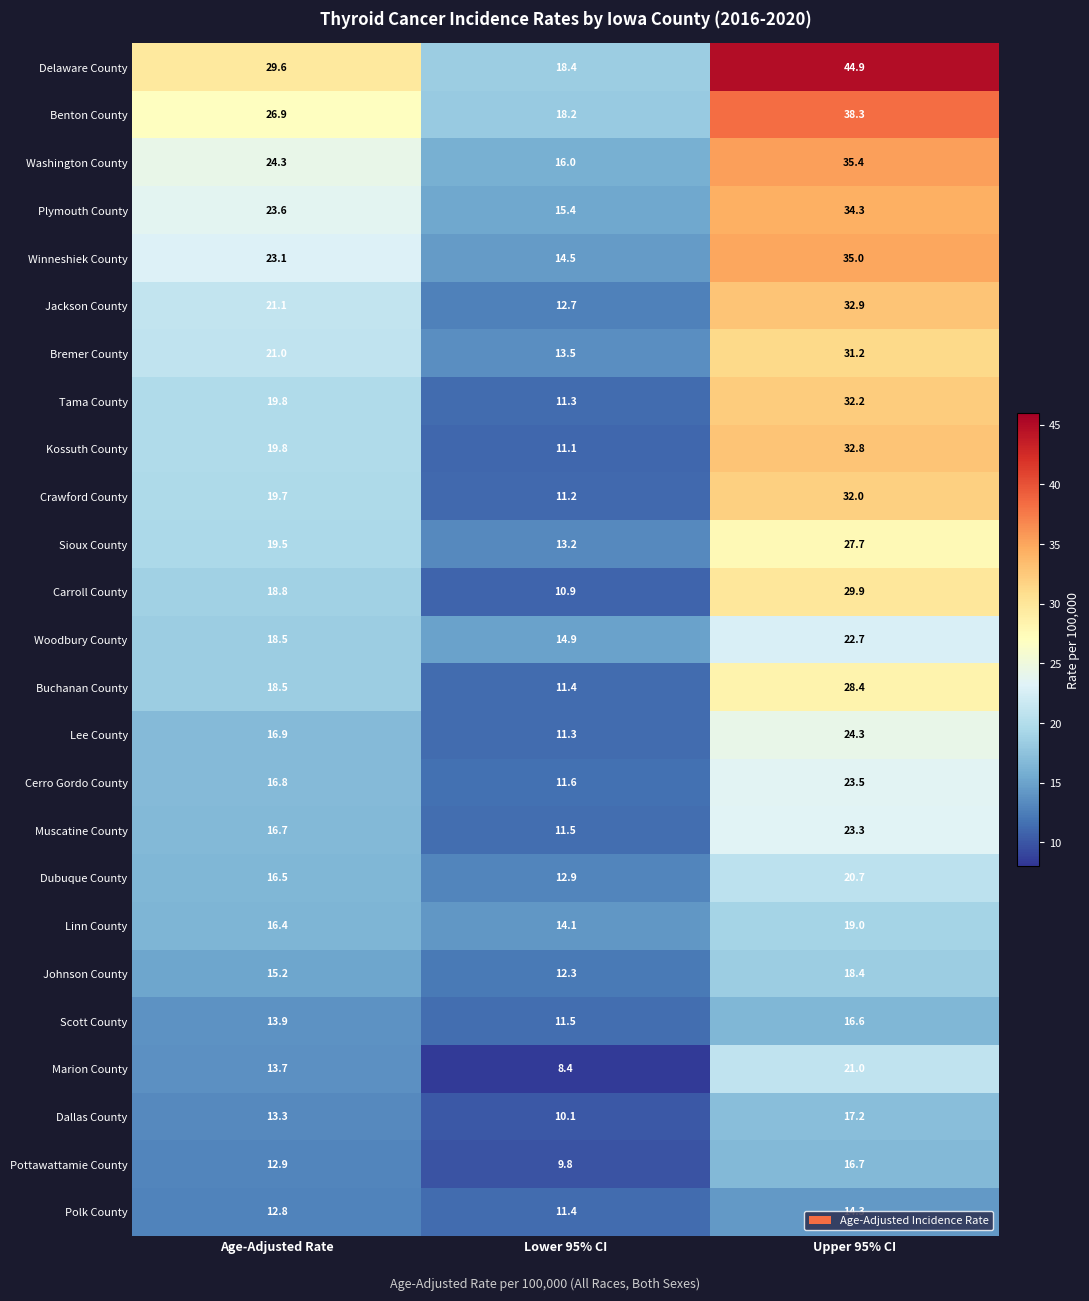

List the series in order of their peak value, highest first.

Delaware County, Benton County, Washington County, Winneshiek County, Plymouth County, Jackson County, Kossuth County, Tama County, Crawford County, Bremer County, Carroll County, Buchanan County, Sioux County, Lee County, Cerro Gordo County, Muscatine County, Woodbury County, Marion County, Dubuque County, Linn County, Johnson County, Dallas County, Pottawattamie County, Scott County, Polk County